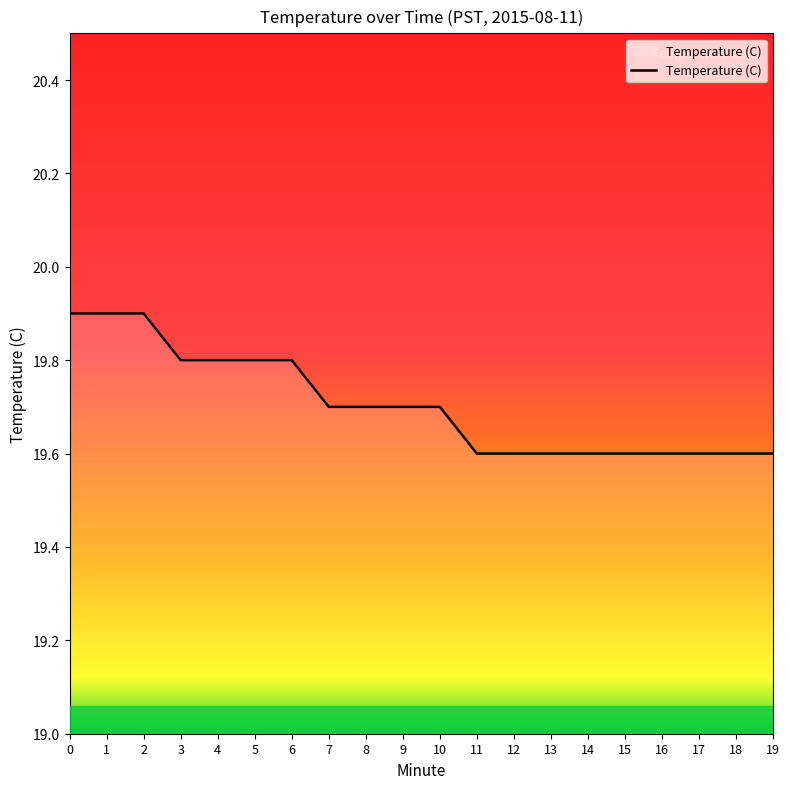

What is the smallest value displayed?

19.6